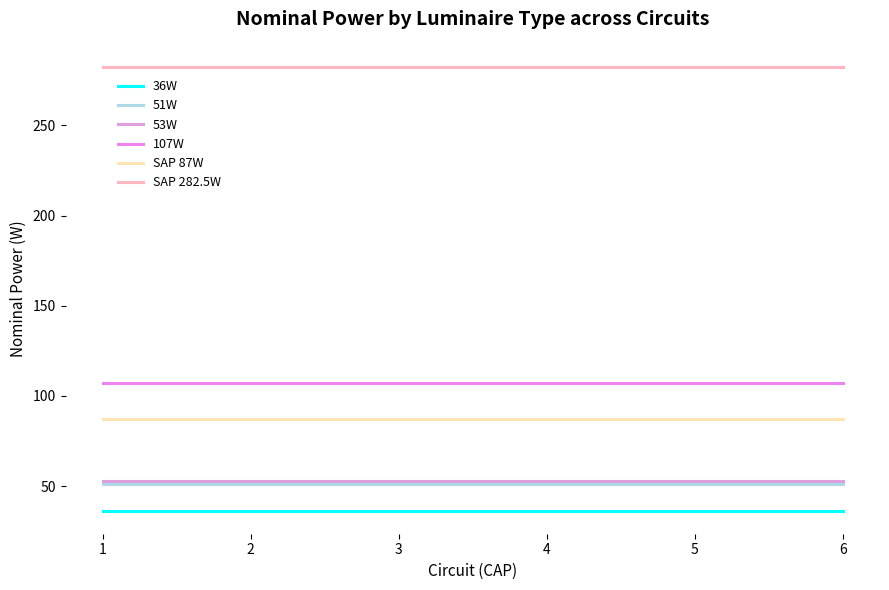

What is the value of the SAP 282.5W point at the 2nd from the left?

282.5